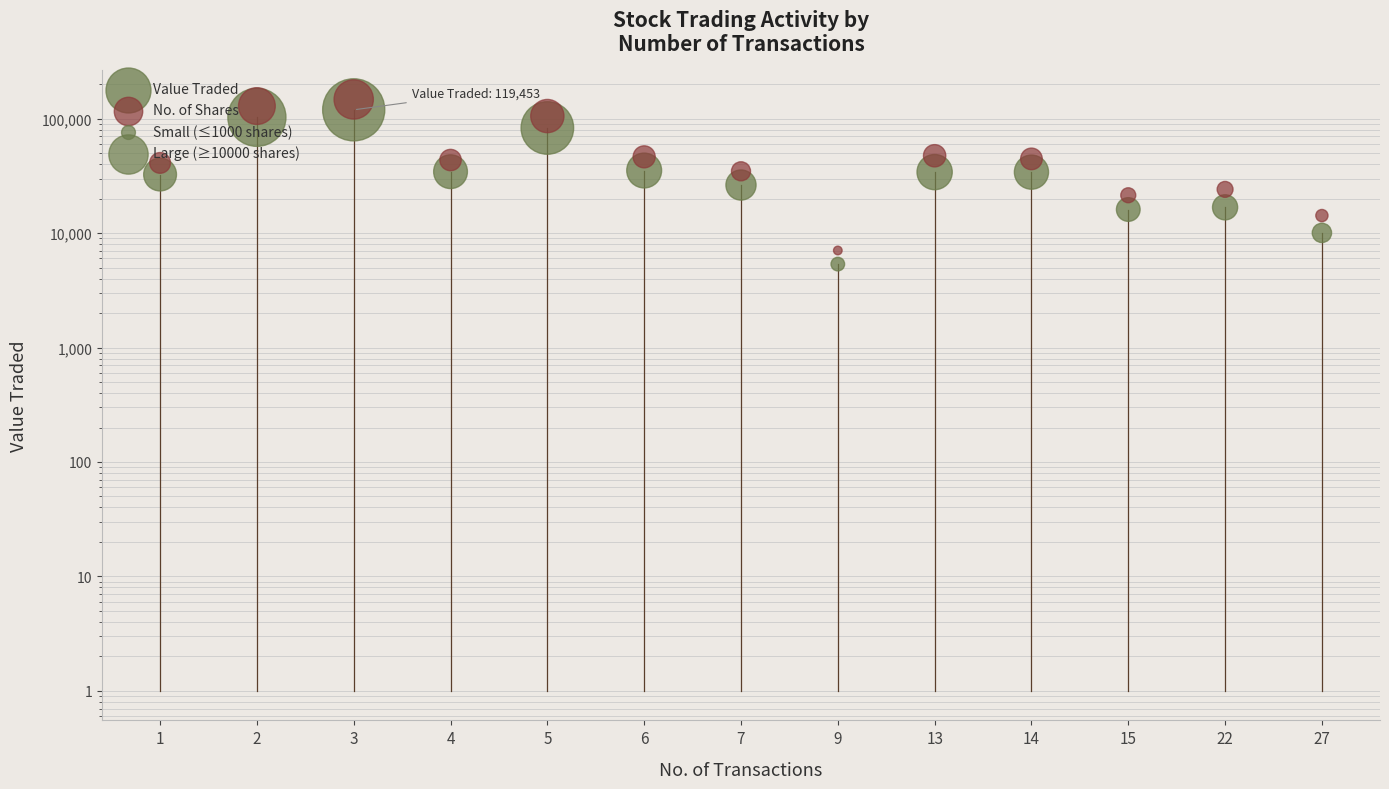

At how many categories does at least one series exceed 138951?

1